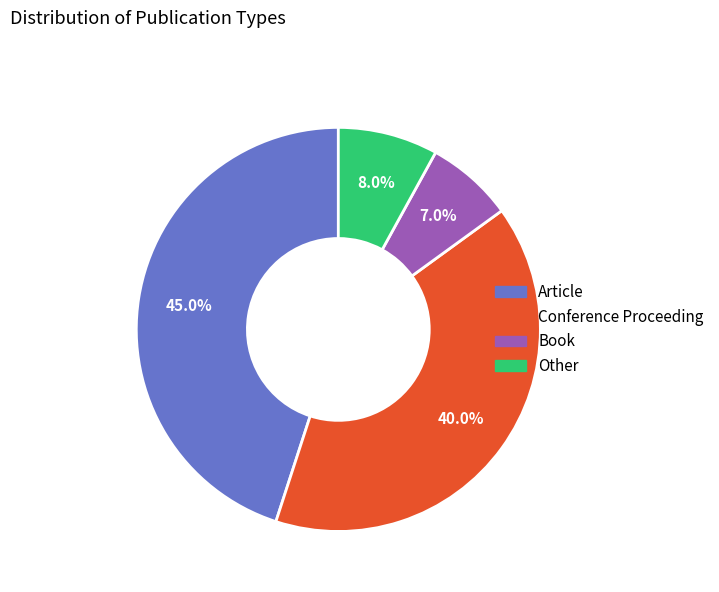

Which slice is the smallest?

Book